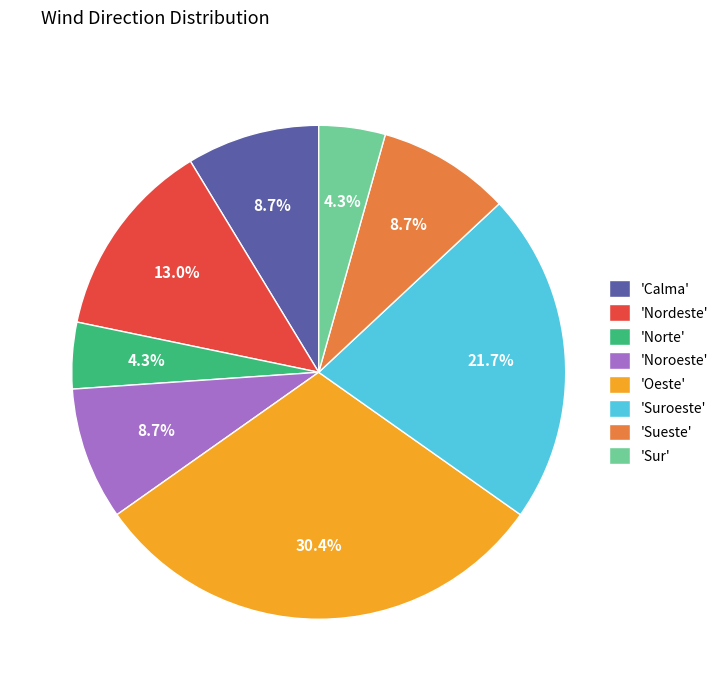

What is the ratio of the value at 'Oeste' to the value at 'Noroeste'?

3.5